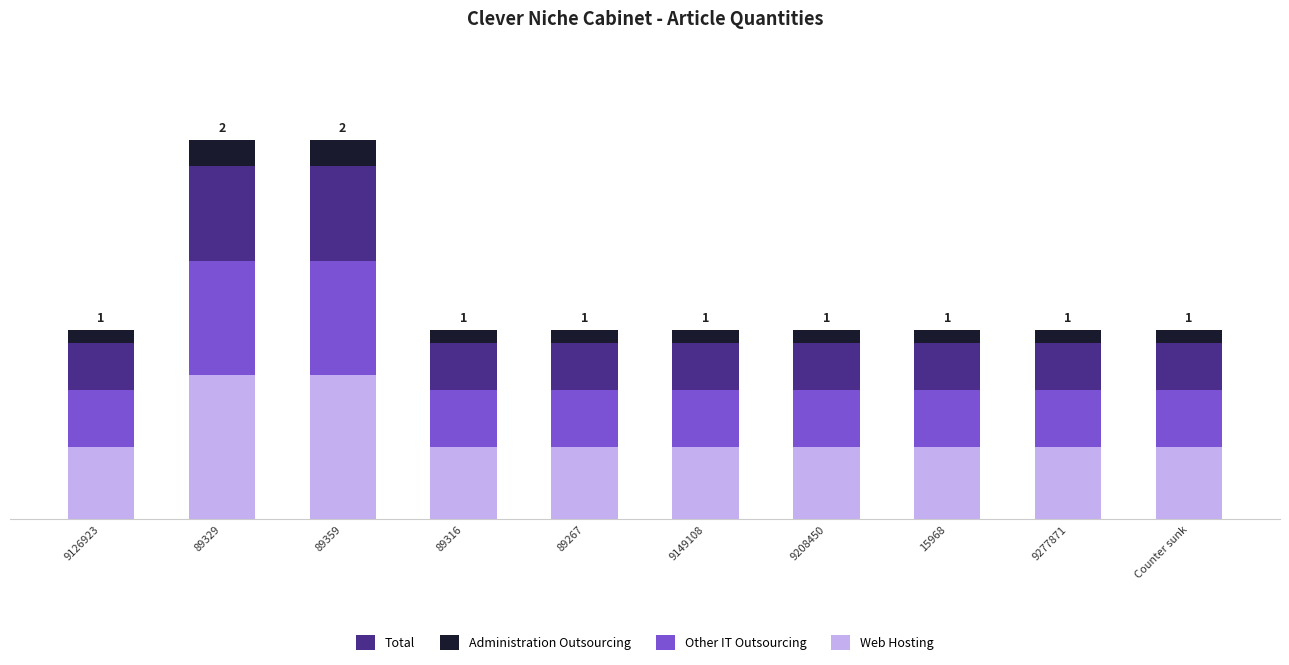

What is the label of the 4th bar from the right?

9208450